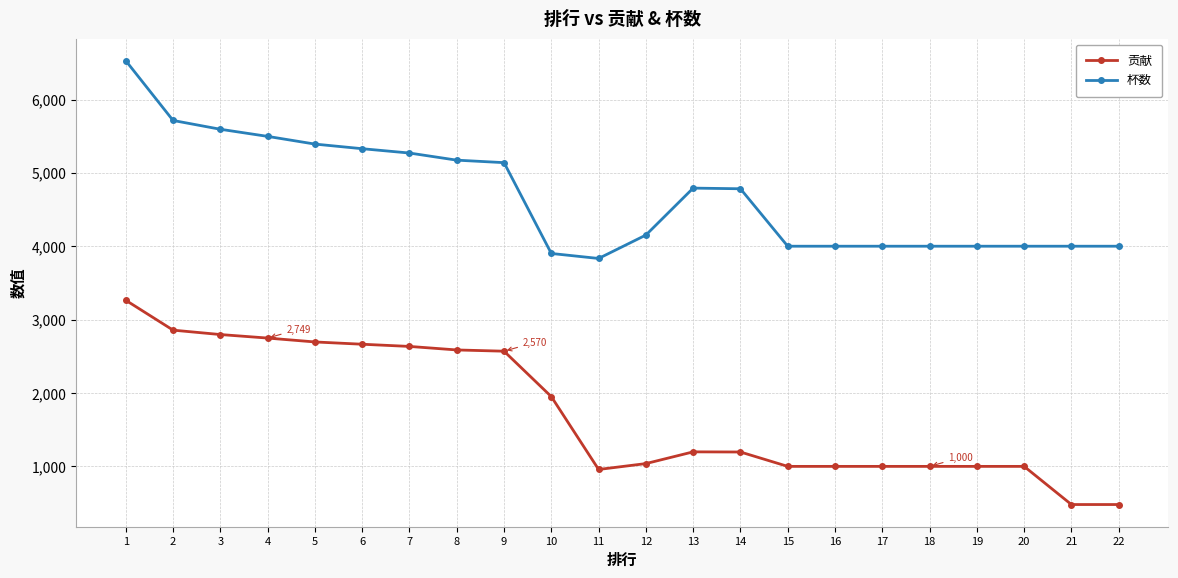

What is the value of the 贡献 point at the 6th from the left?

2665